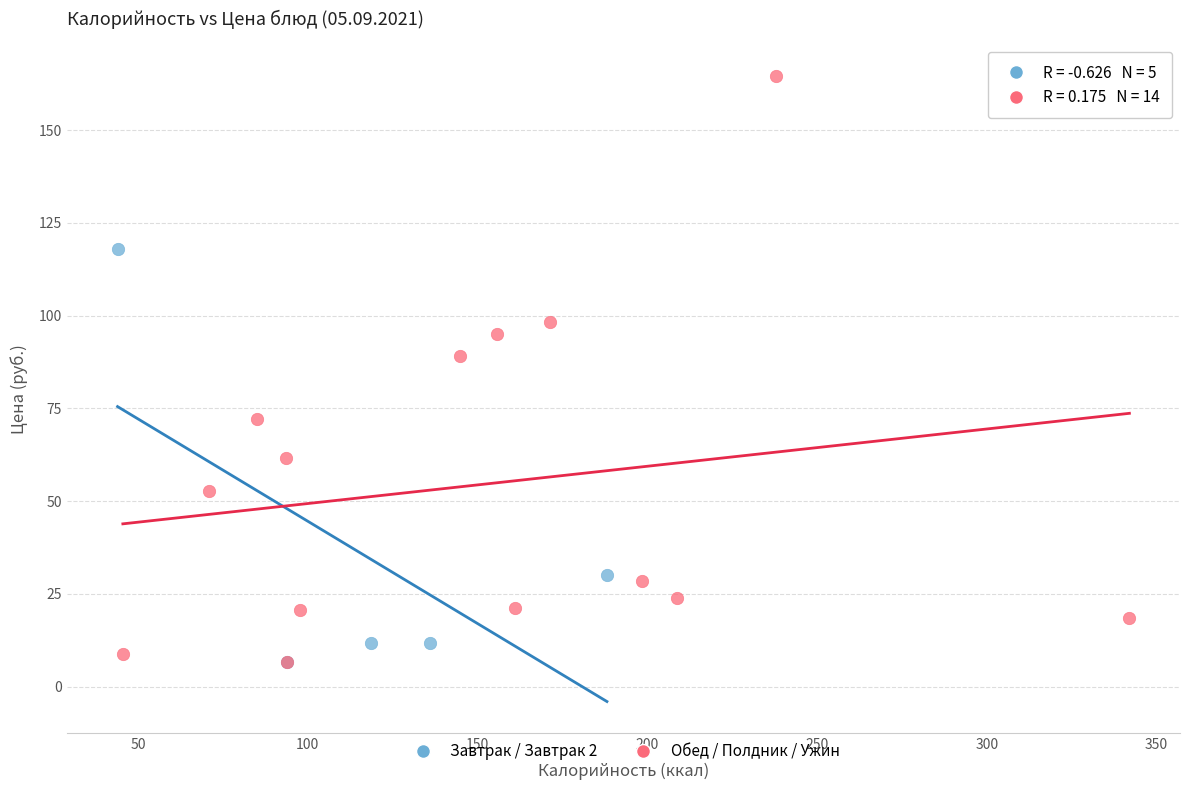

Which series has the widest spread of Y values?

Обед / Полдник / Ужин